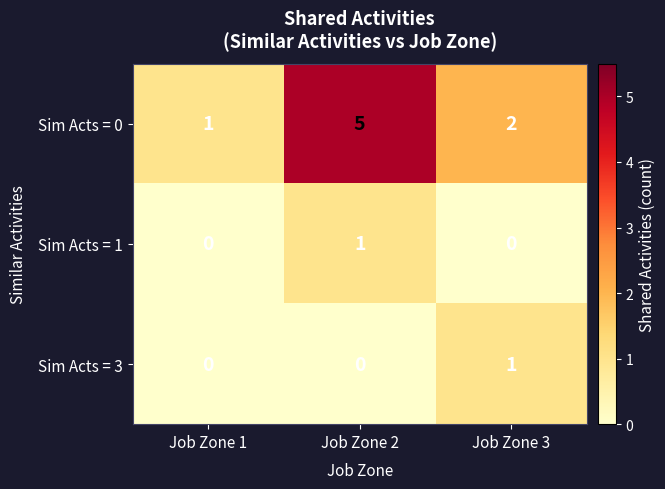

Rank the series at Job Zone 2 from highest to lowest value.

Sim Acts = 0, Sim Acts = 1, Sim Acts = 3